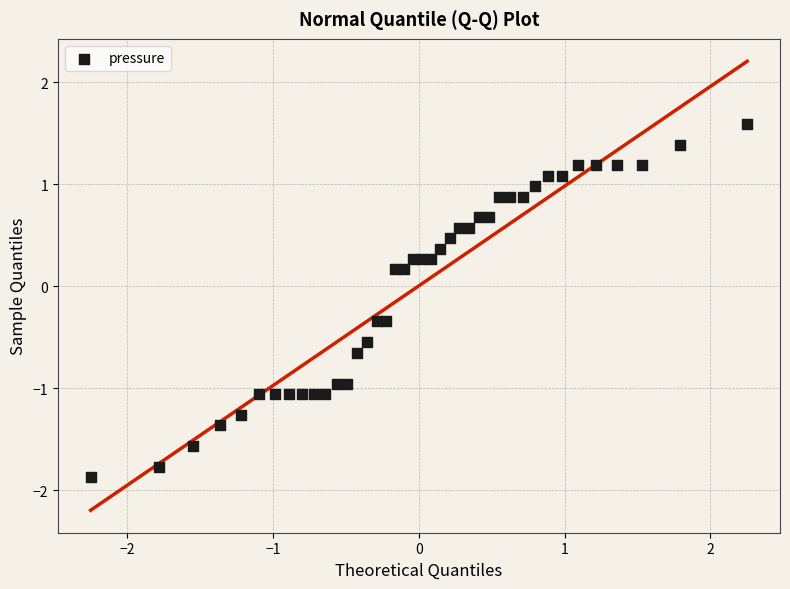

What is the range of Y values (max minus min)?

3.5